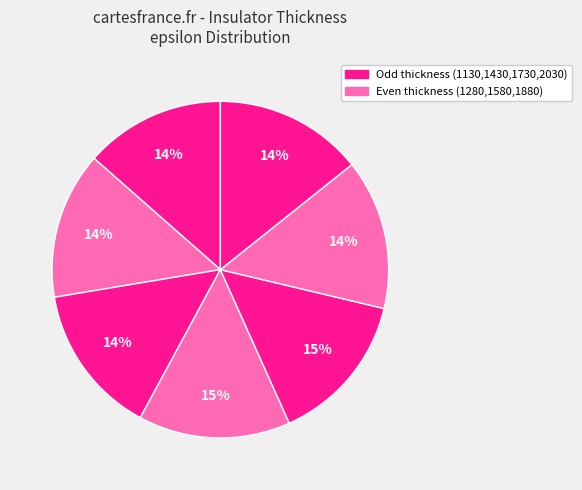

How many segments does this pie chart have?

7